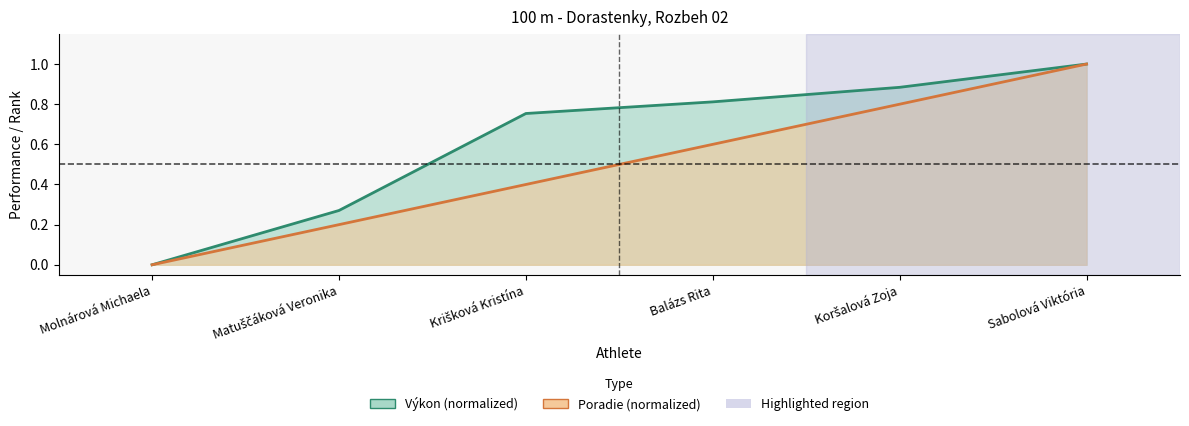

Count the Poradie values in the range 0 to 1.

6